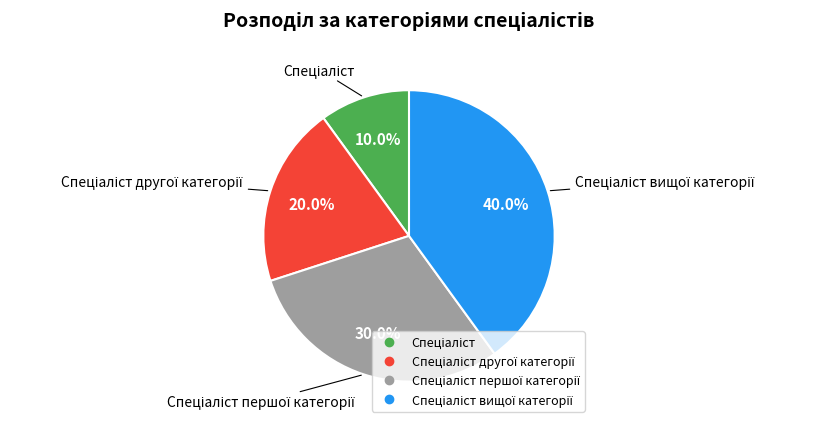

Is there any slice that represents more than half of the pie?

No